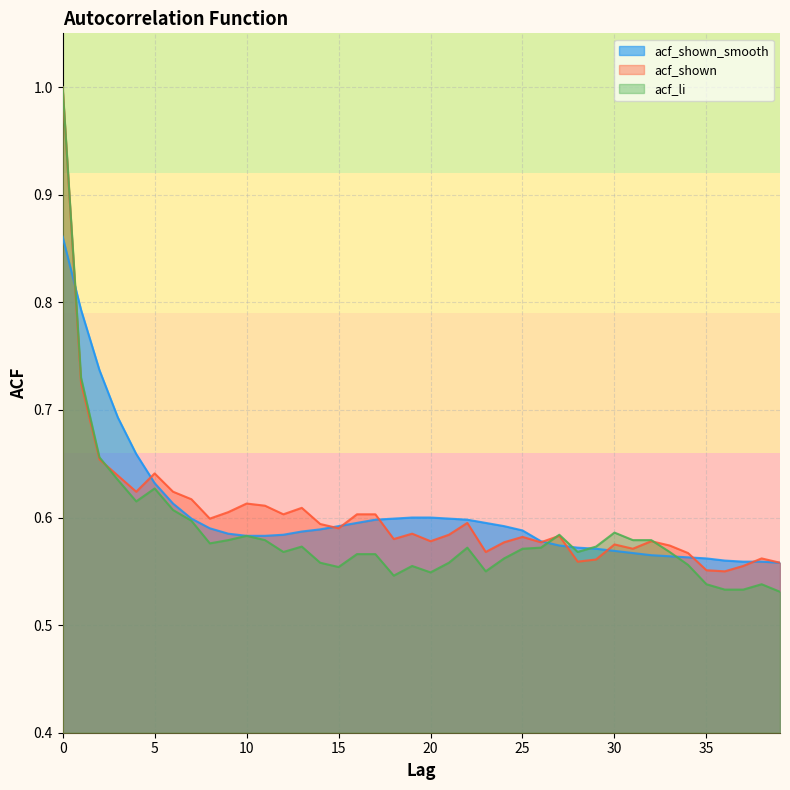

What are all the series names shown in the legend?

acf_shown_smooth, acf_shown, acf_li